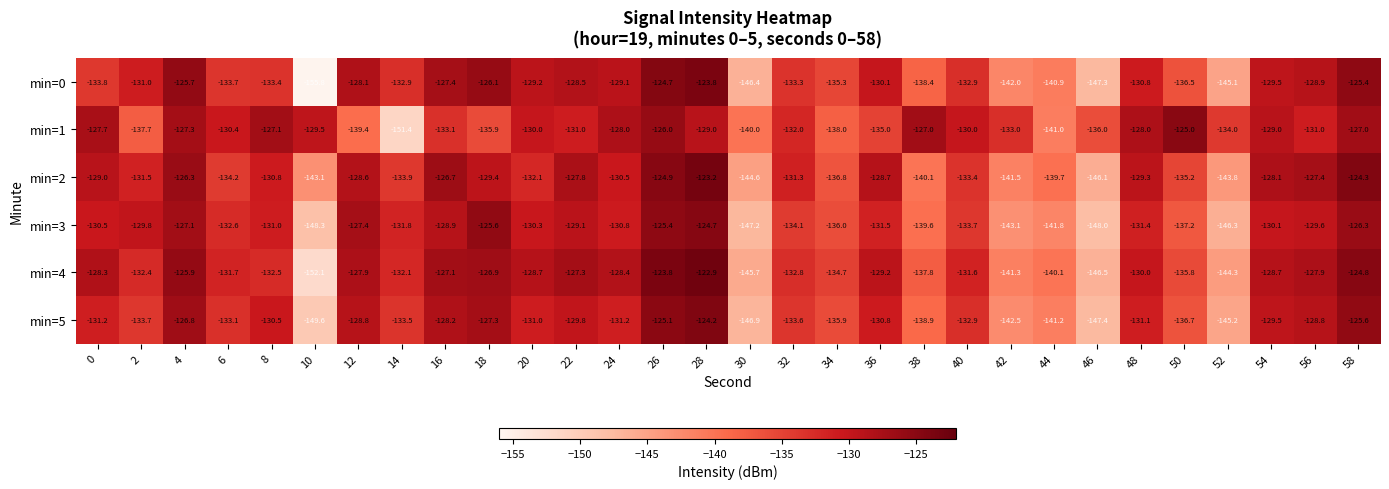

How many categories are shown in the chart?

30